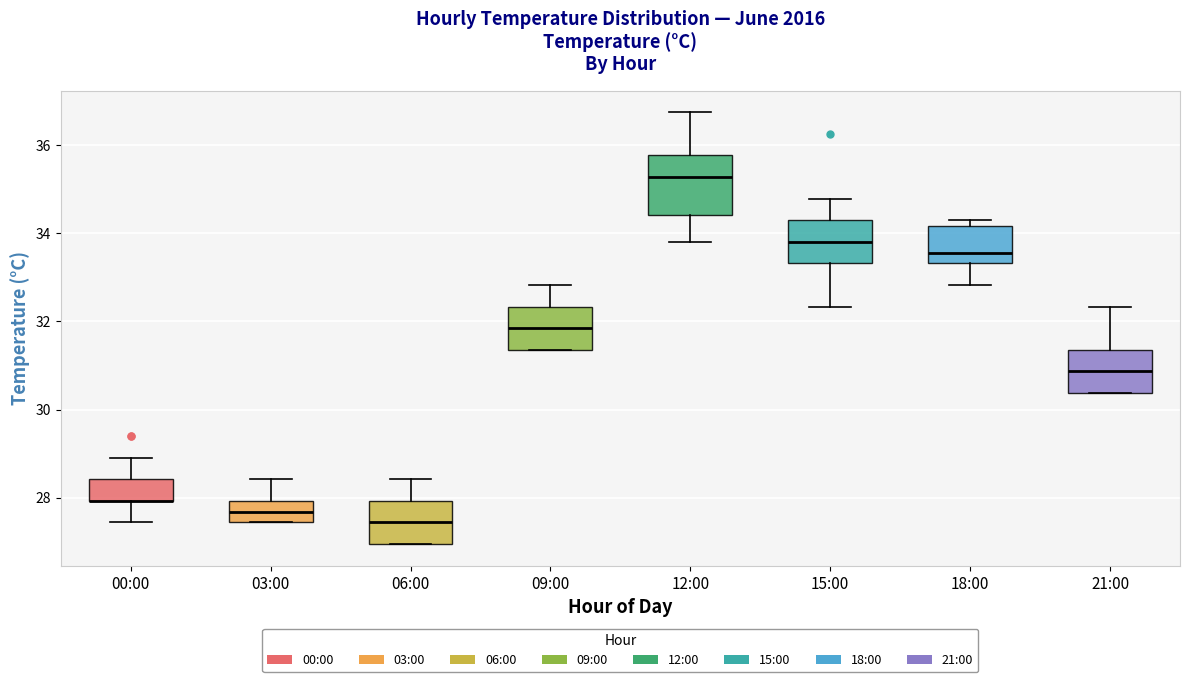

Comparing the boxes themselves (not the whiskers), which one is the tallest?

12:00